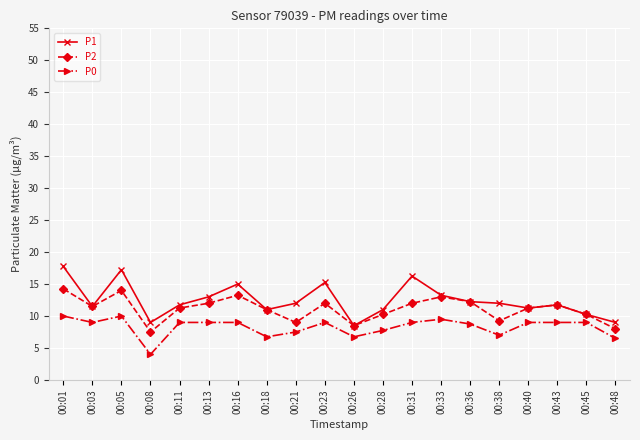

What is the value of the P0 point at the 11th from the left?

6.8